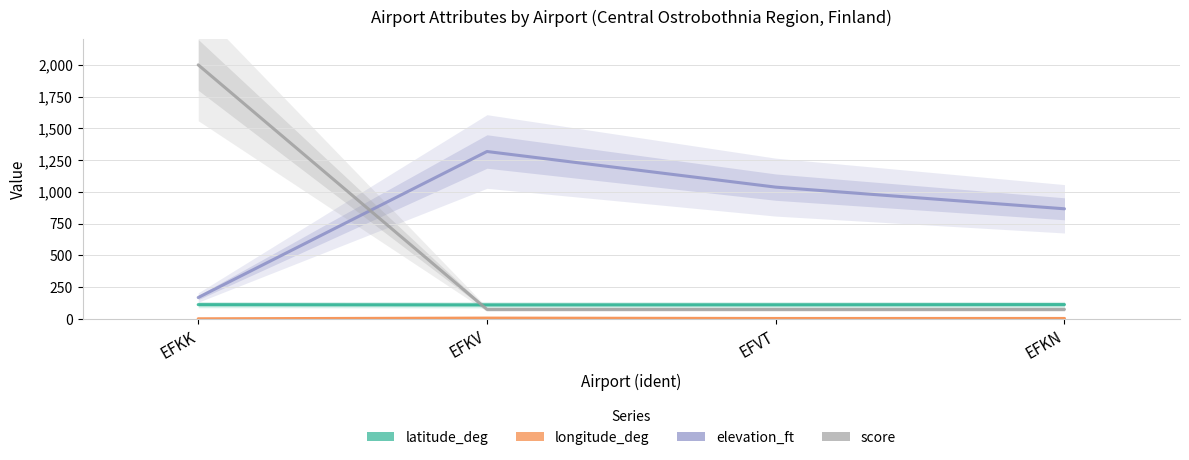

What is the difference between the second highest and minimum values in the elevation_ft series?

869.5